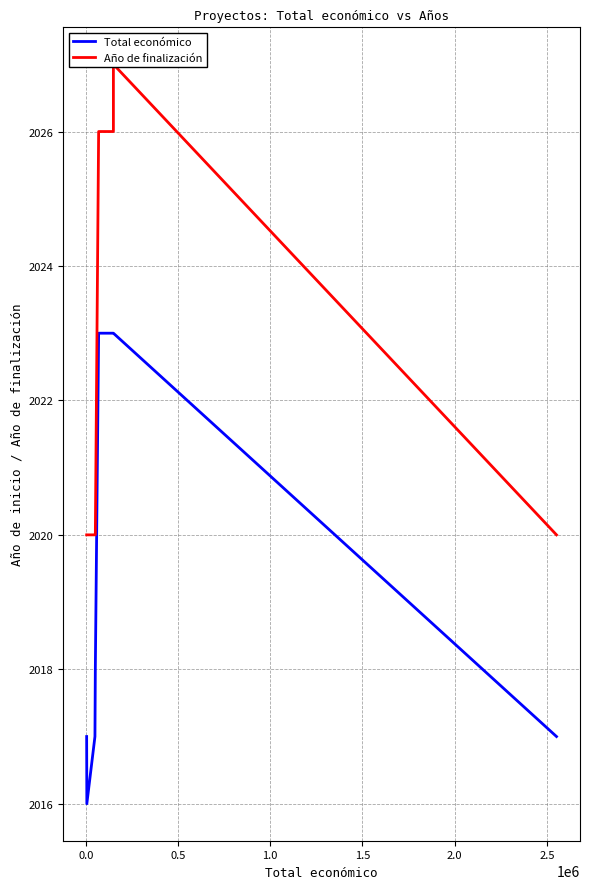

True or false: Año de finalización and Total económico cross at least once.

False